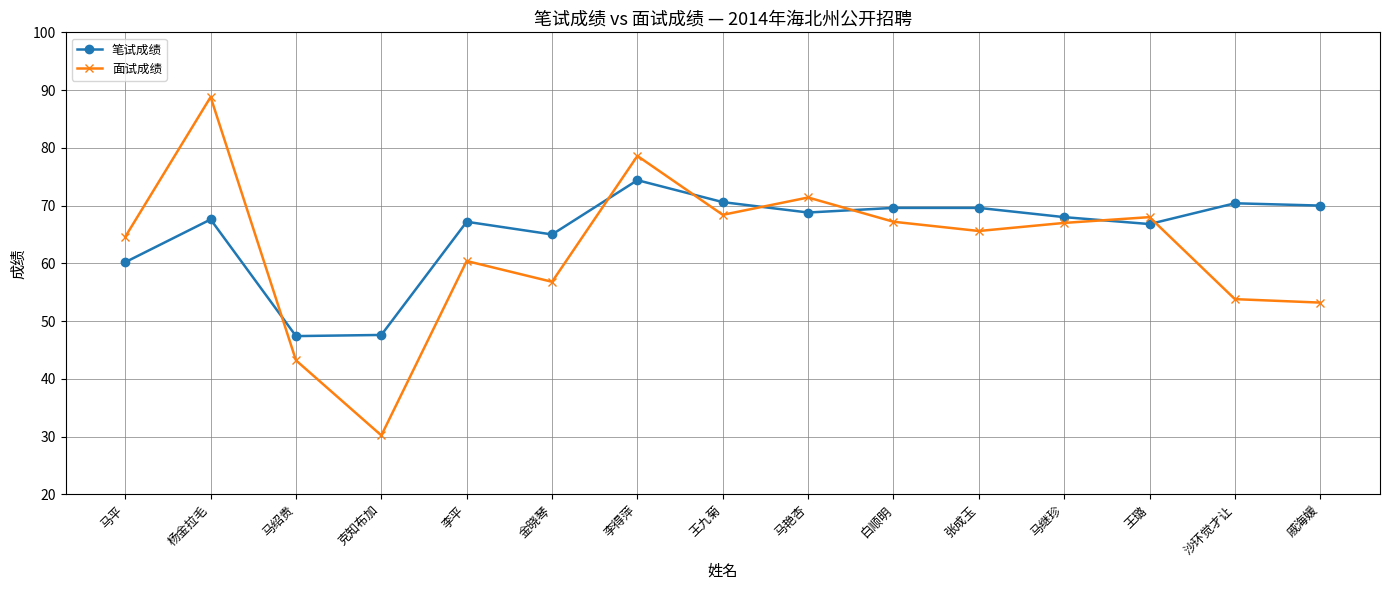

What position from the left is 马艳杏?

9